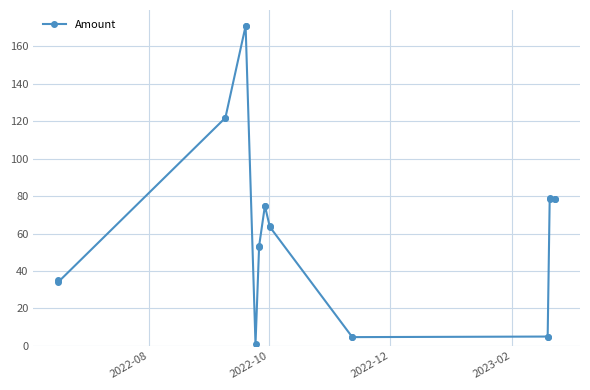

What is the average value?

65.4